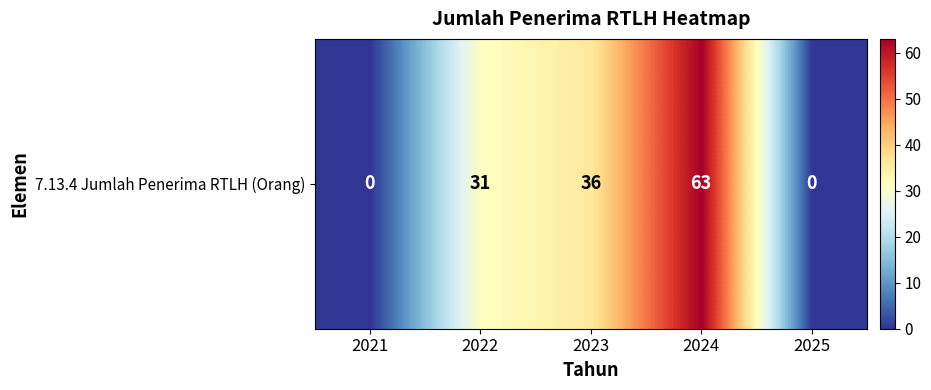

What is the difference between the maximum and minimum values?

63